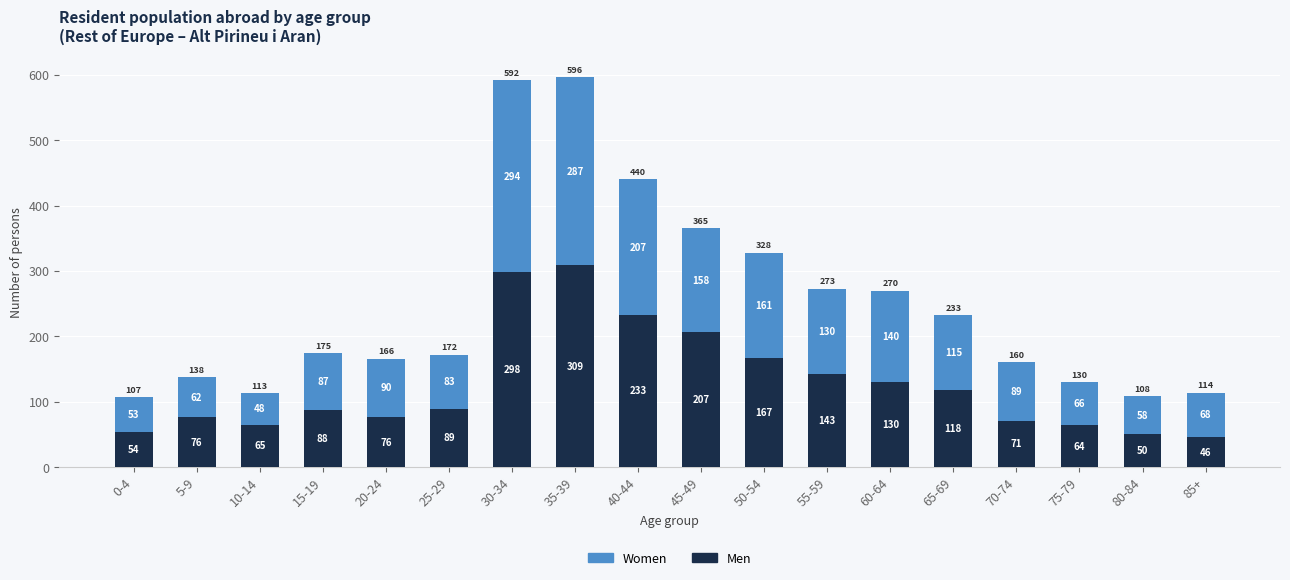

The value of Men at 45-49 is 55. True or false?

False